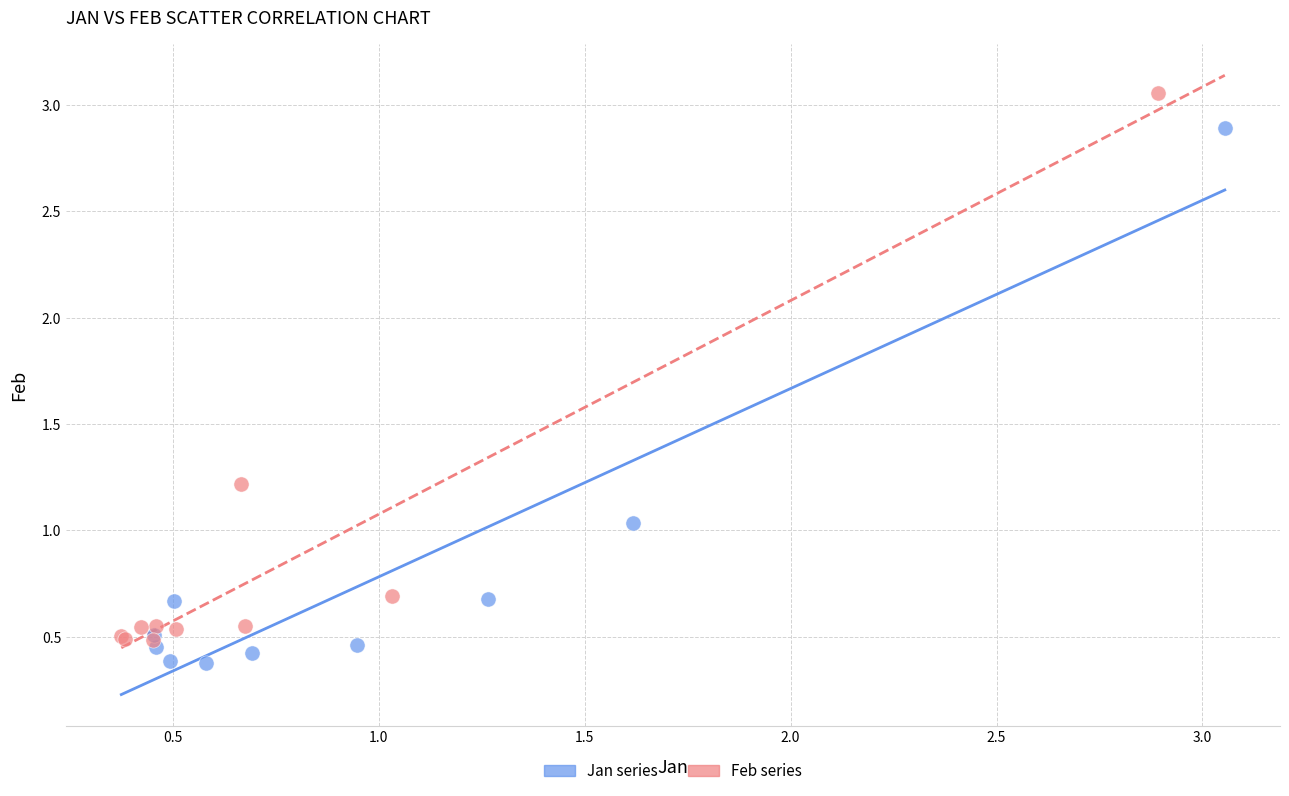

Which series contains the lowest Y value?

Jan series